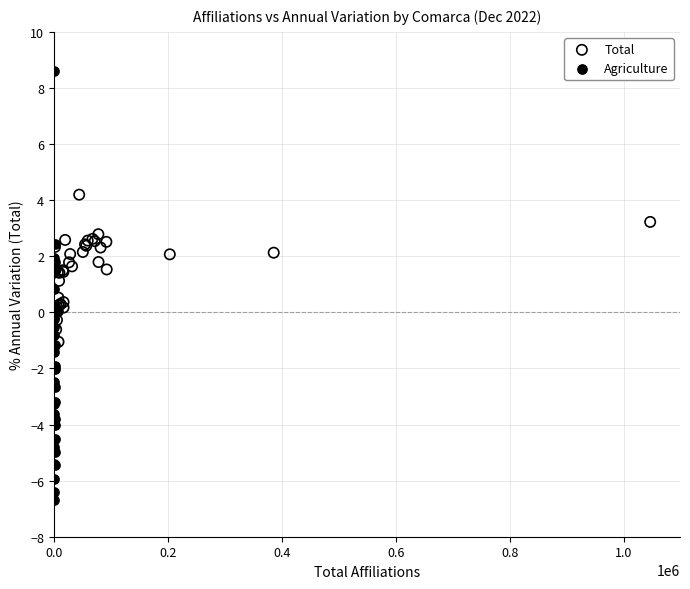

Which series has the widest spread of Y values?

Agriculture